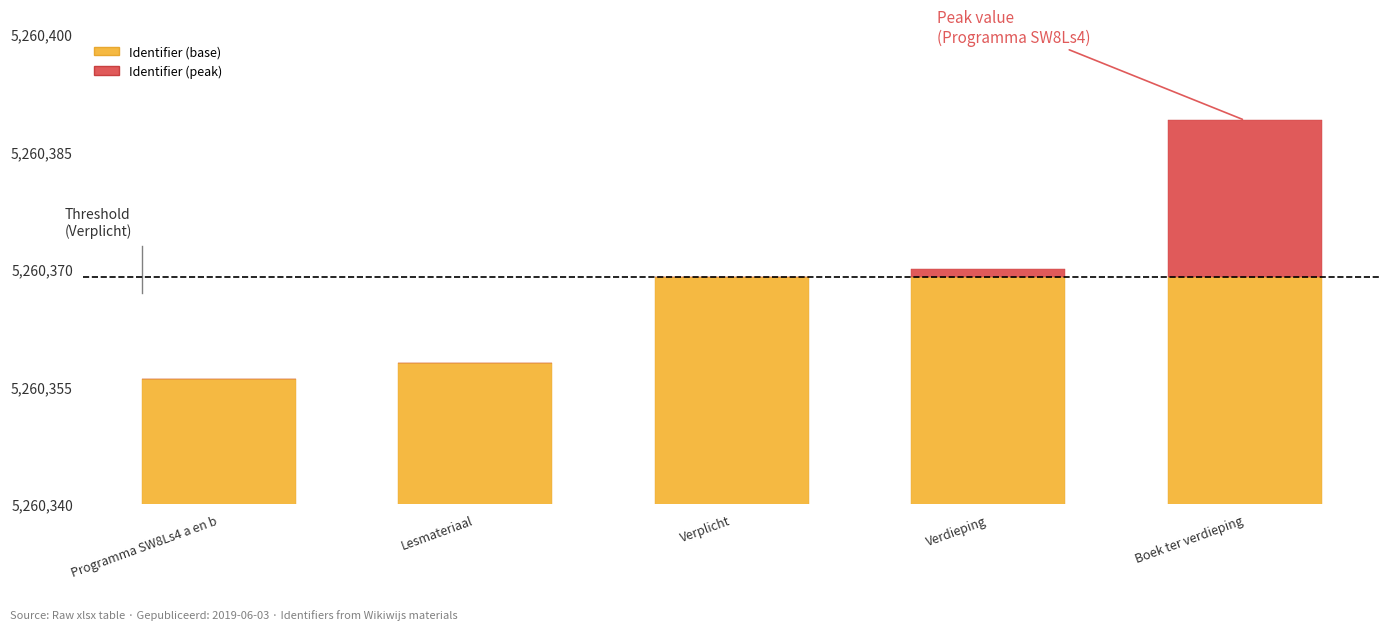

Which series changed the most between Verdieping and Boek ter verdieping?

Identifier (peak)